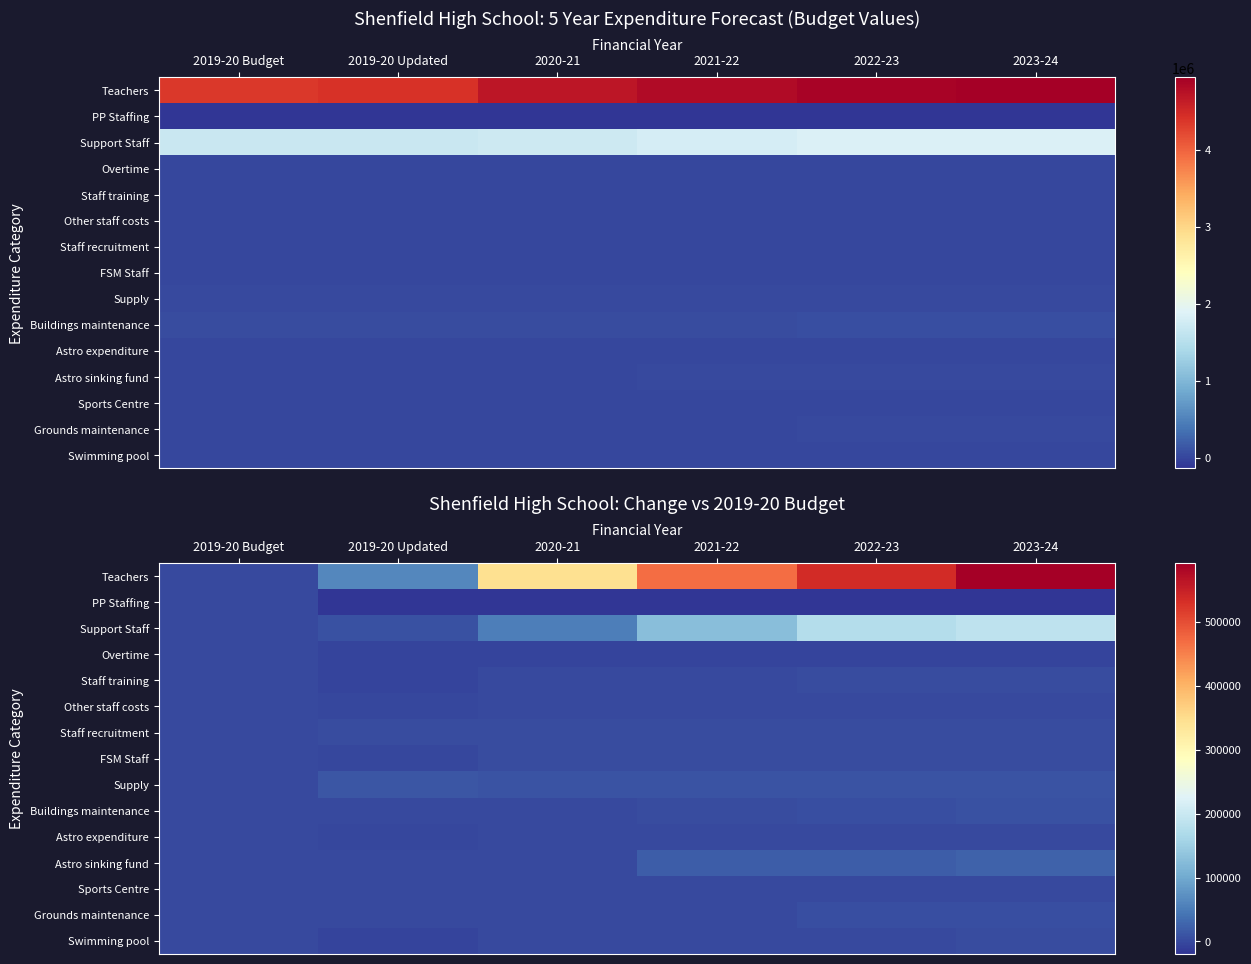

Between 2019-20 Budget and 2021-22, which series saw the biggest shift?

Teachers